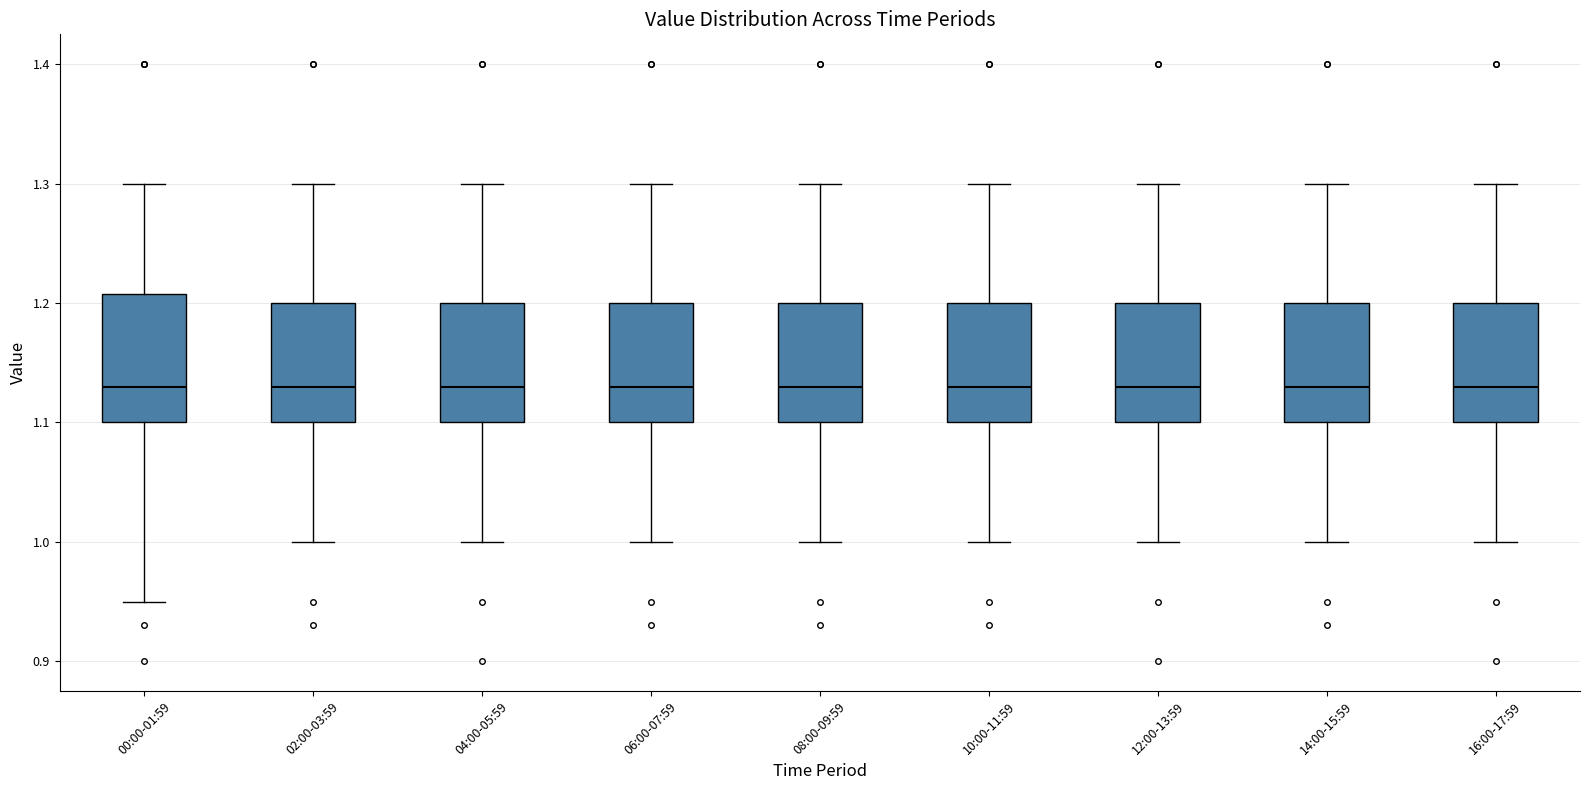

Where is the lower edge of the box for 12:00-13:59 on the y-axis? The values are not printed on the chart, so give them approximately, as read against the axis.

1.10